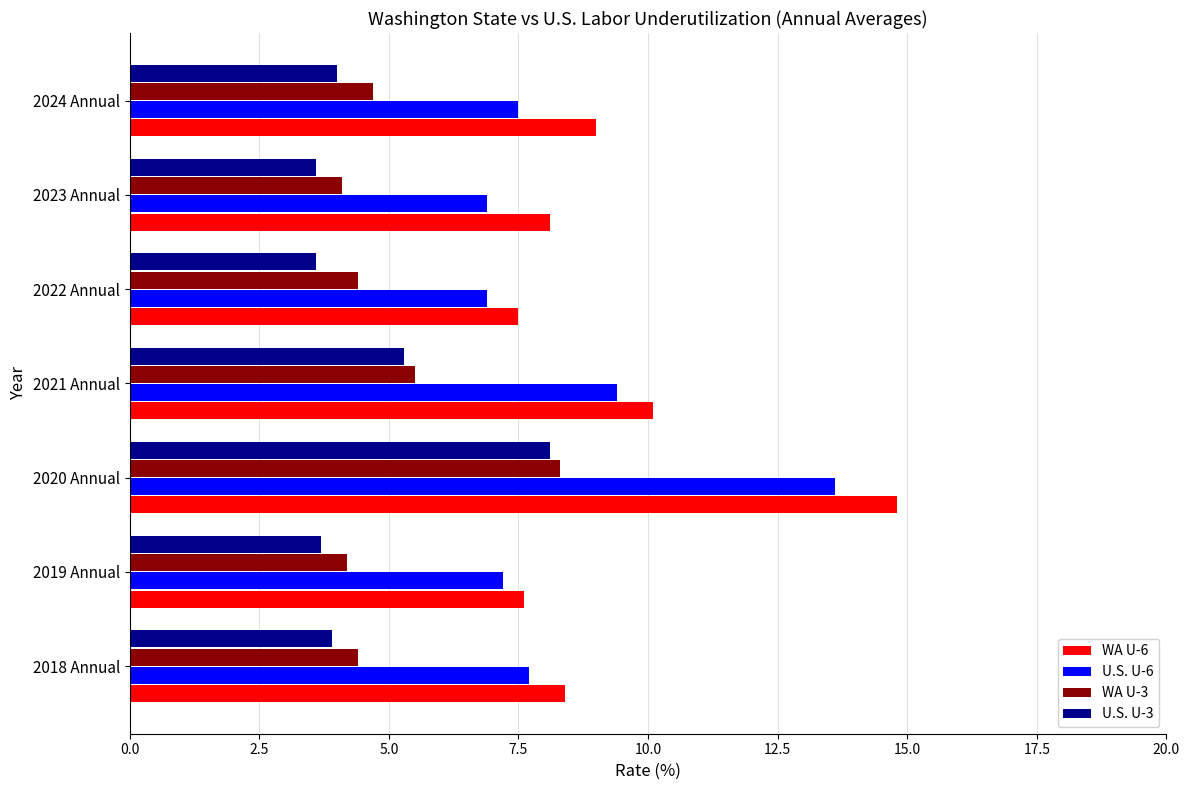

Count the number of data series in this chart.

4